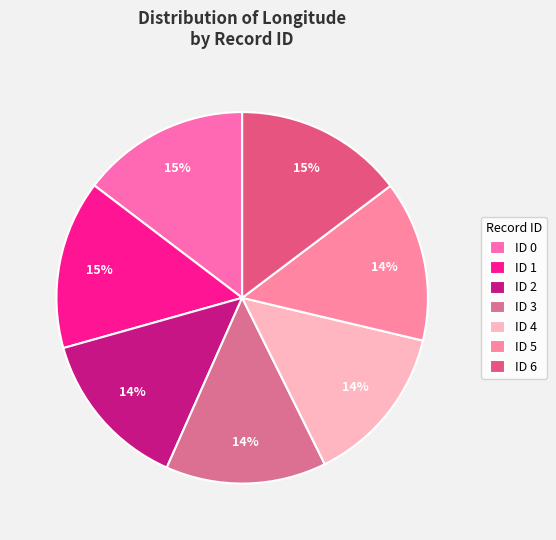

To the nearest percent, what is the difference between the largest and smallest slice percentages?

1%